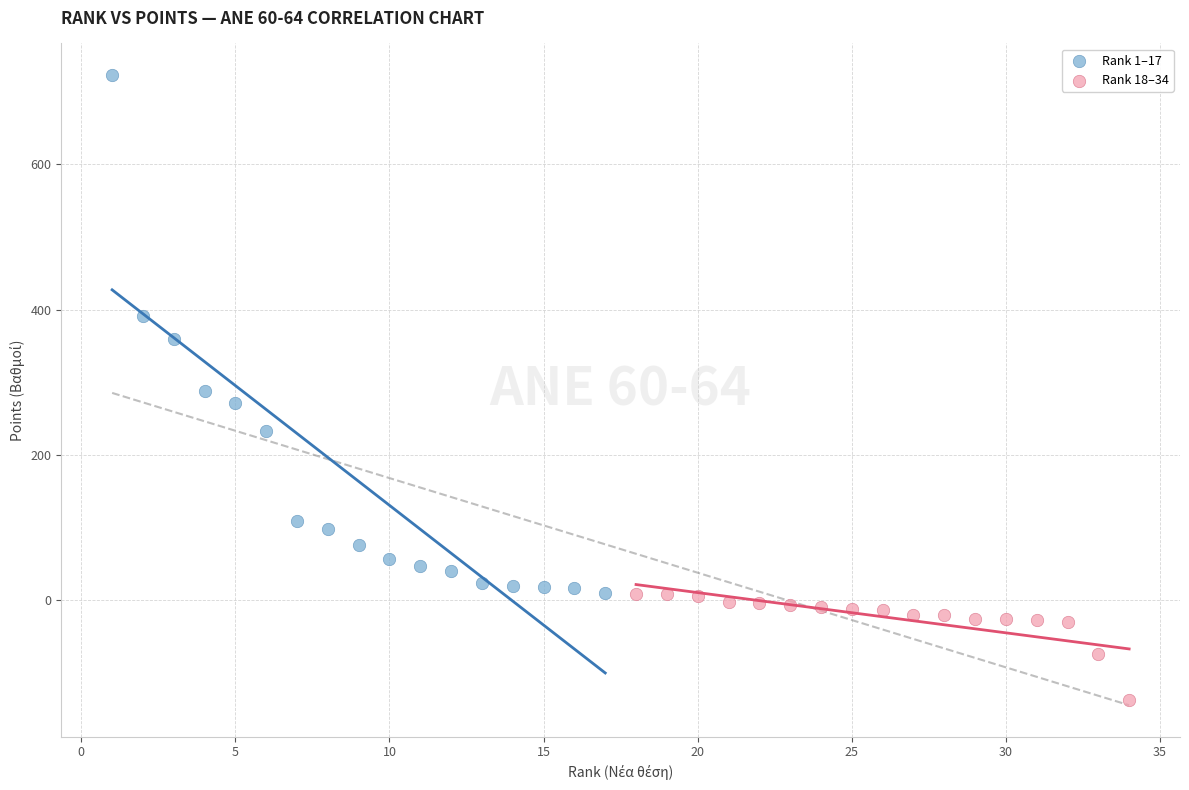

Which series contains the highest Y value?

Rank 1–17